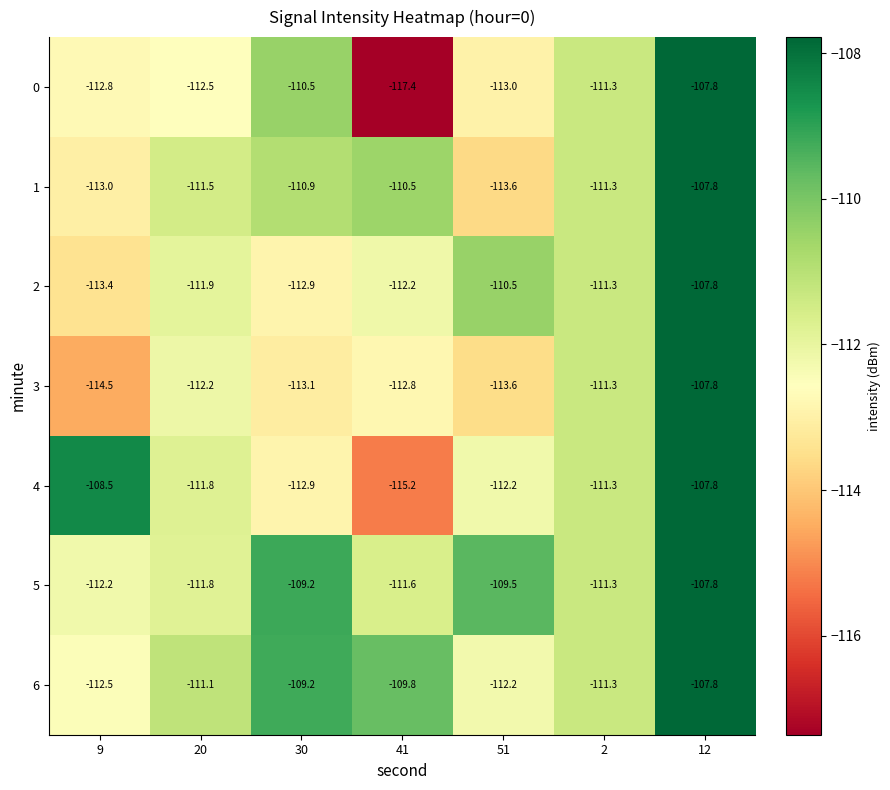

The value of 0 at 20 is -112.5. True or false?

True